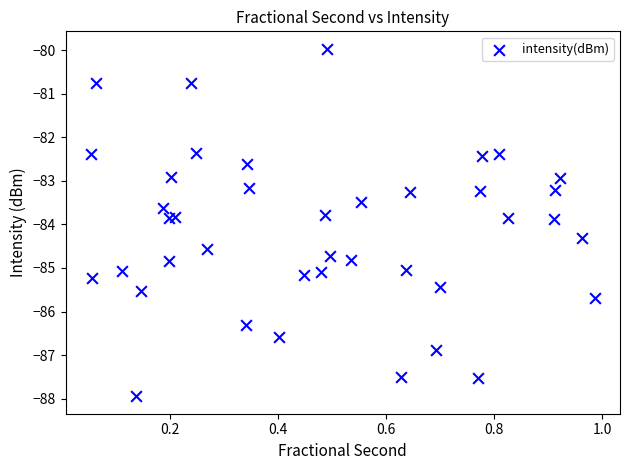

What is the range of X values (max minus min)?

0.9